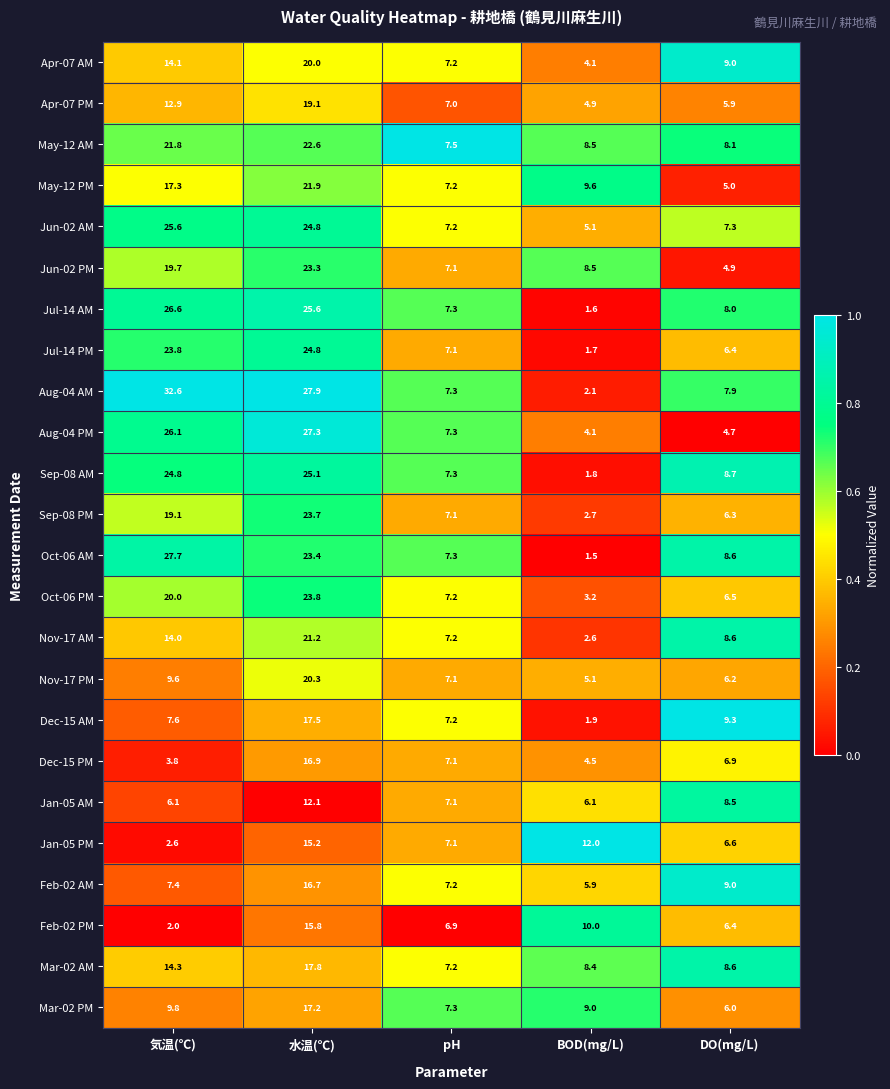

What is the highest value of the Apr-07 AM series?

20.0